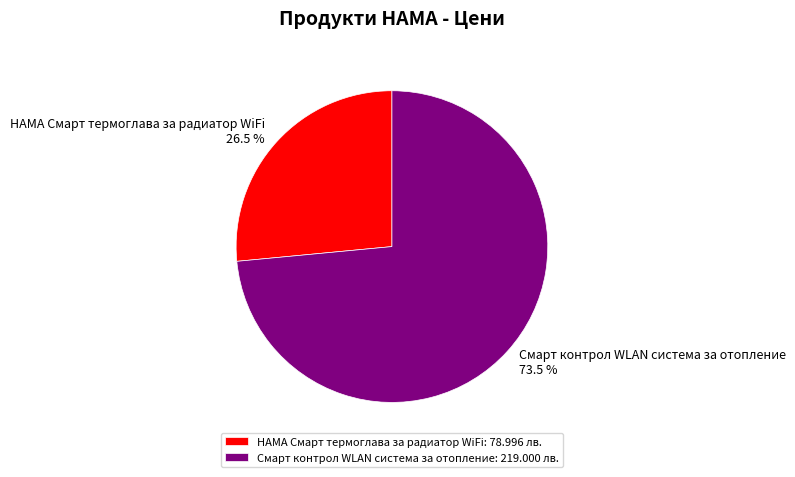

Is there a majority slice in this chart?

Yes